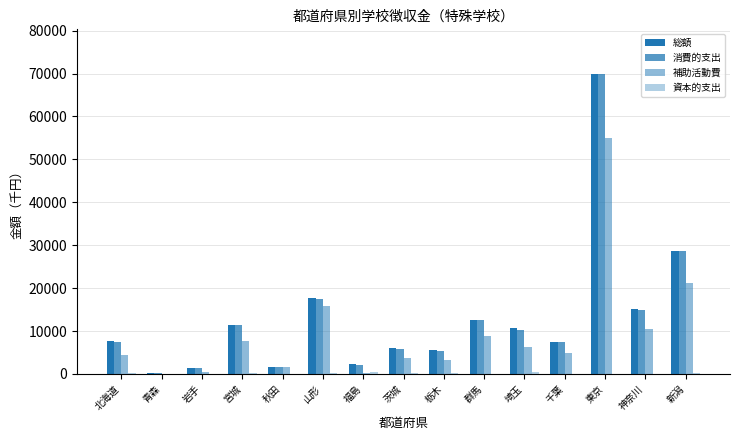

Which category has the lowest value across all series?

青森